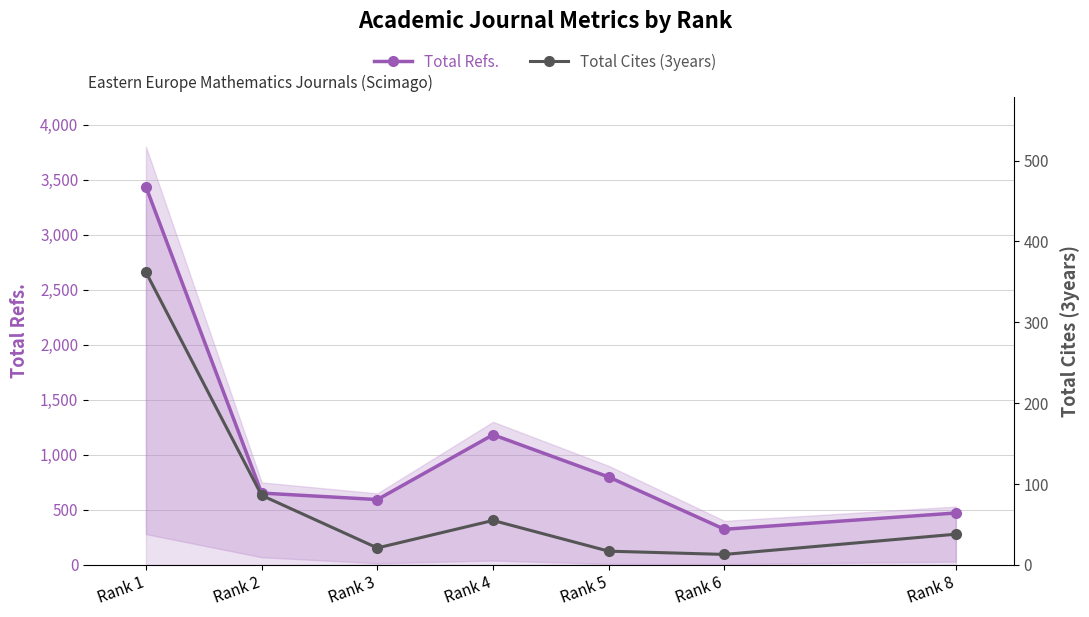

What is the greatest value displayed?

3436